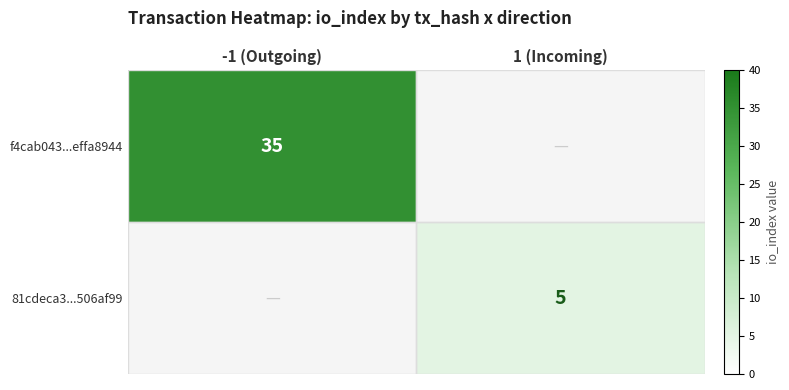

Is it true that 81cdeca3...506af99 equals 5 at 1 (Incoming)?

True